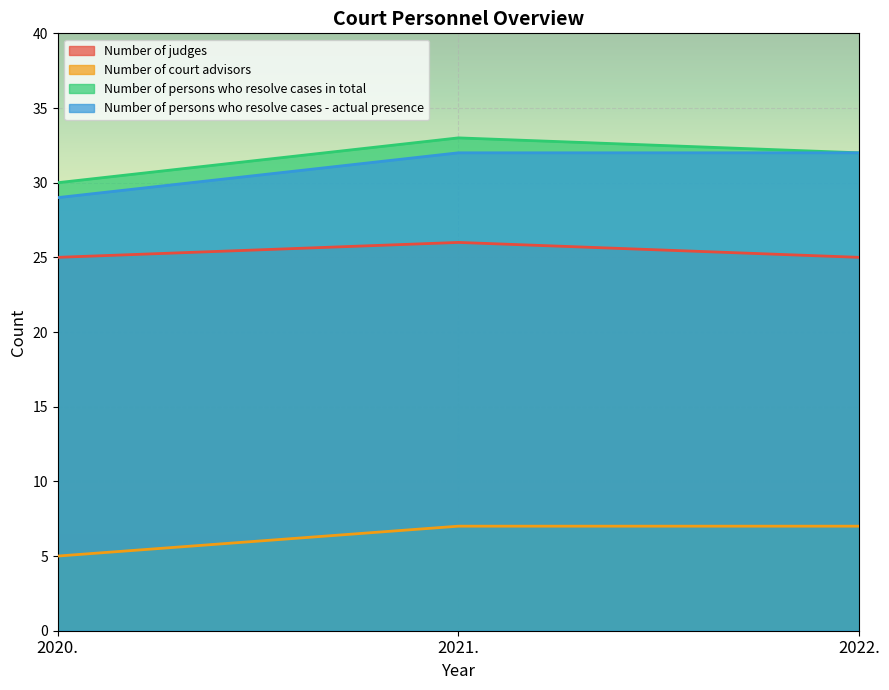

True or false: Number of persons who resolve cases - actual presence has a value of 48 at 2022..

False